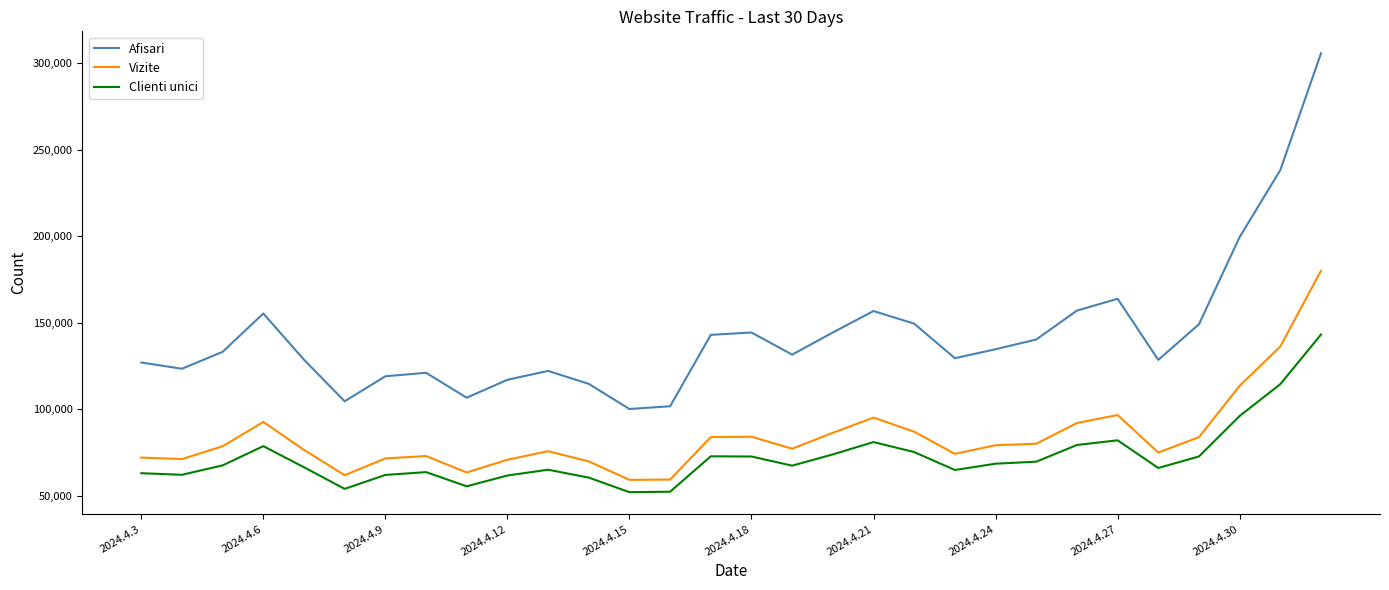

True or false: Vizite and Afisari cross at least once.

False